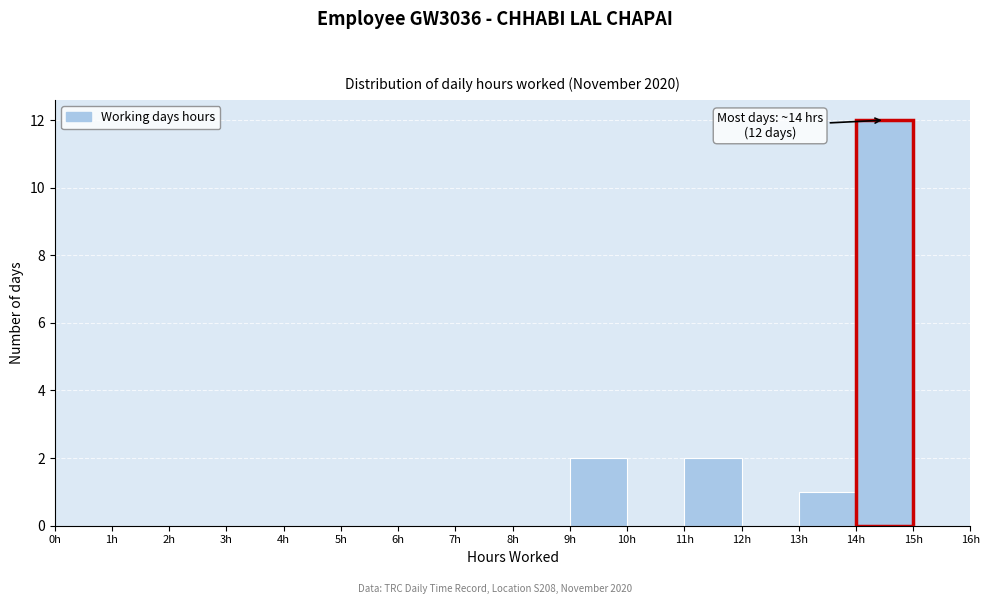

Which range on the x-axis has the tallest bar?

14 to 15